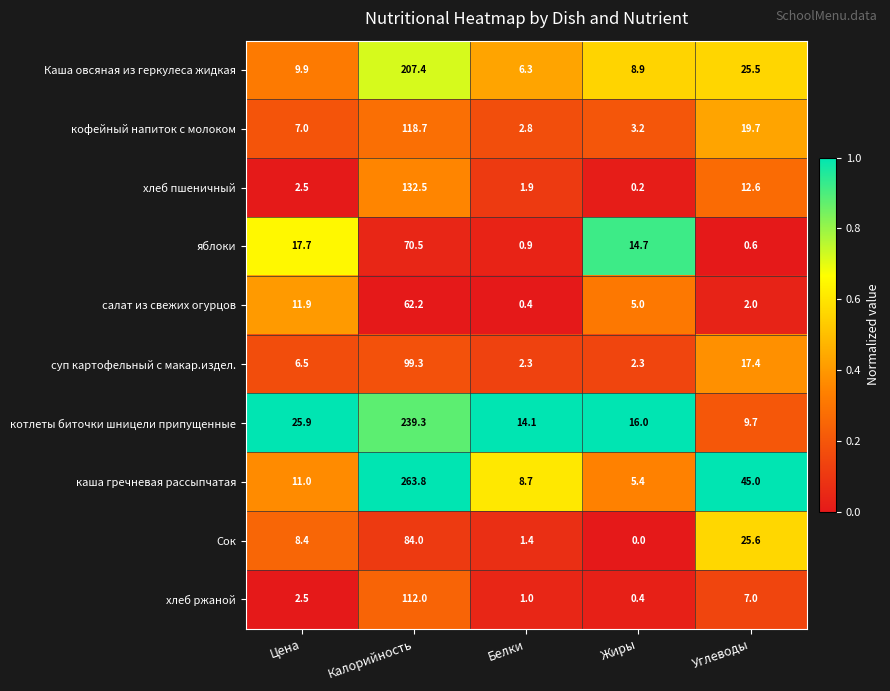

Where is Сок nearest to the value 42?

Углеводы